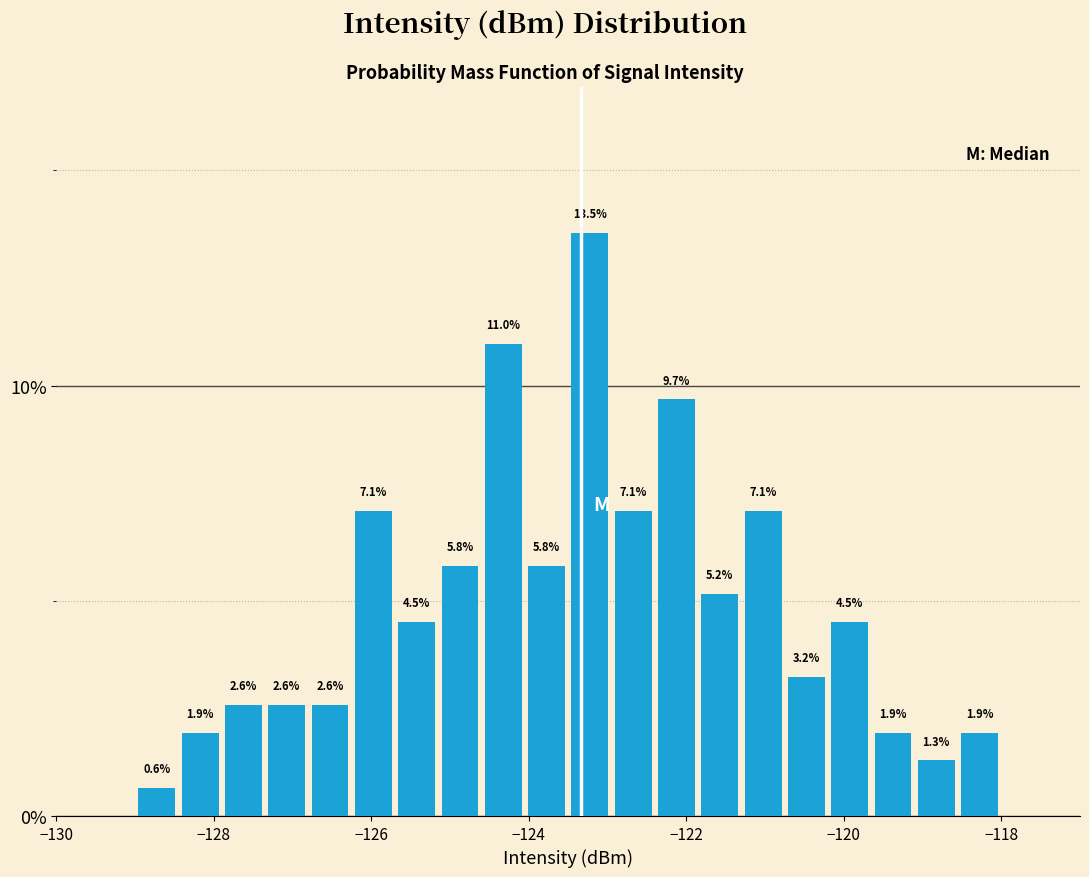

Read against the x-axis, roughly where is the centre of the tallest bar?

-123.2